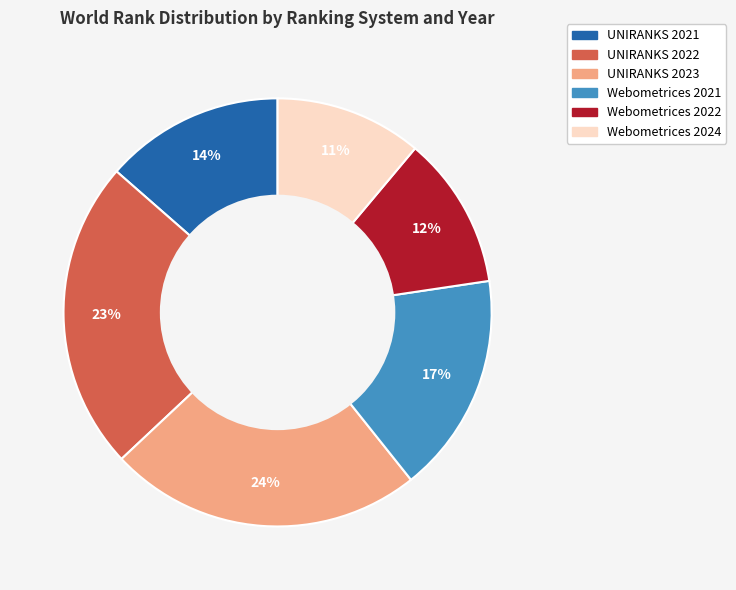

How many segments does this pie chart have?

6